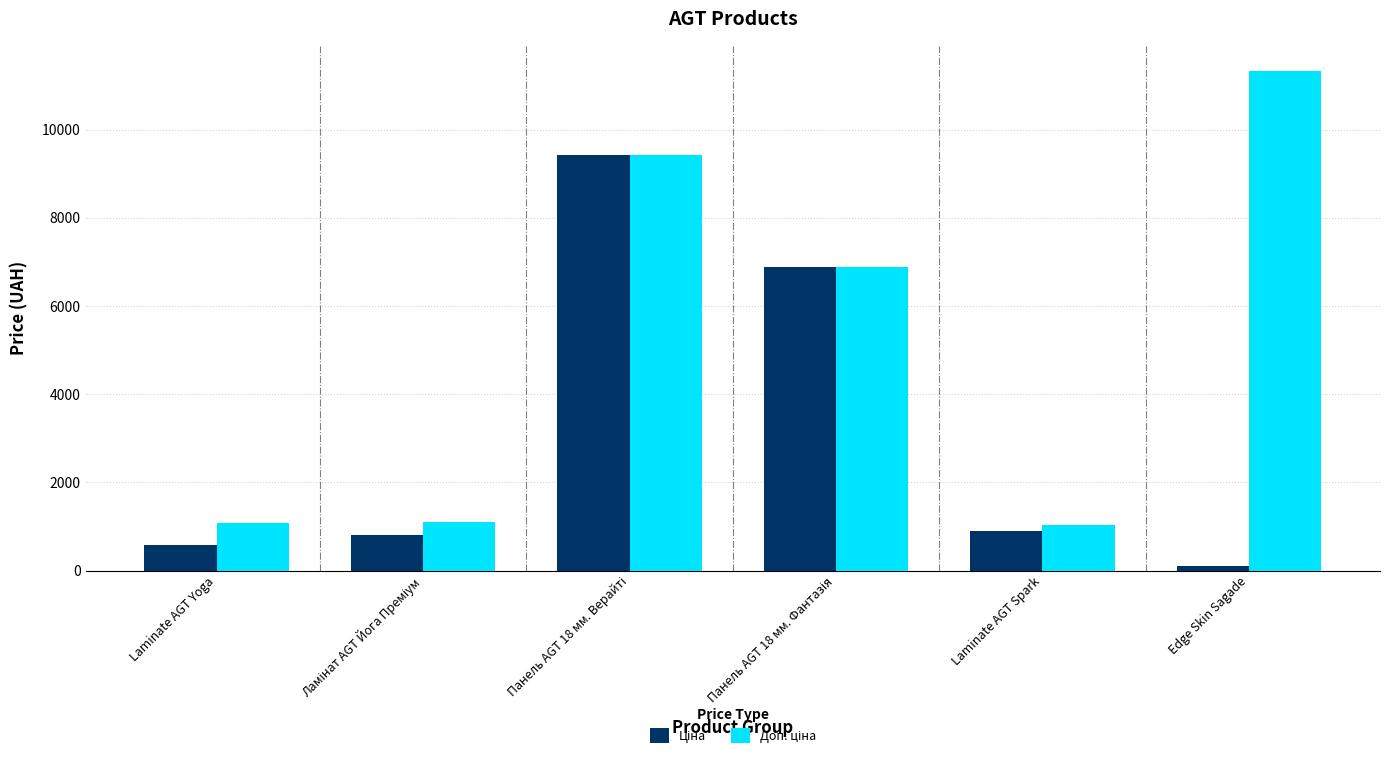

What is the maximum value shown in the chart?

11334.0